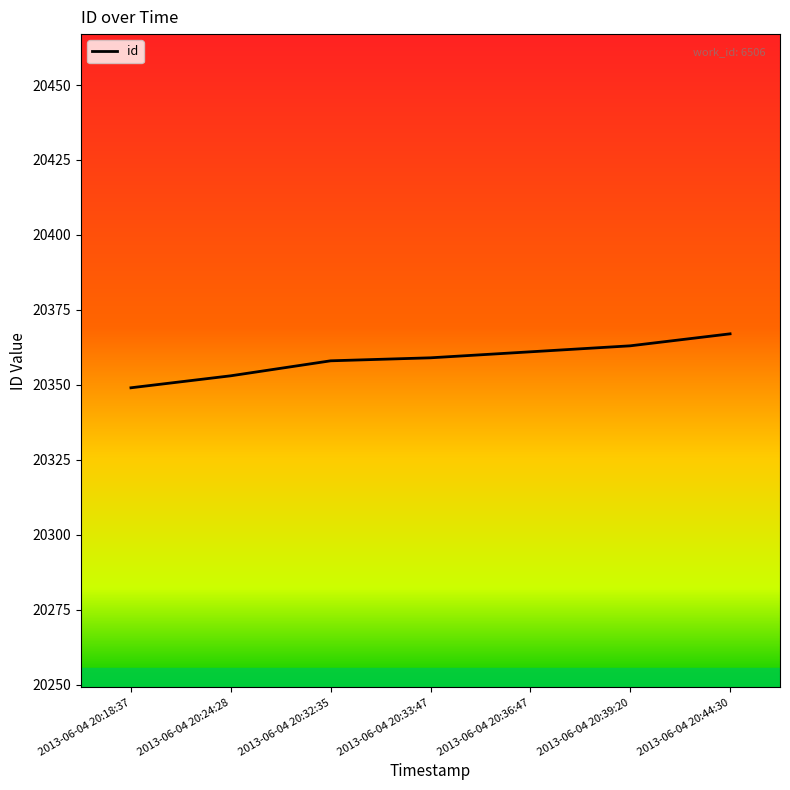

Approximately how many times larger is the value at 2013-06-04 20:36:47 compared to 2013-06-04 20:44:30?

1.0